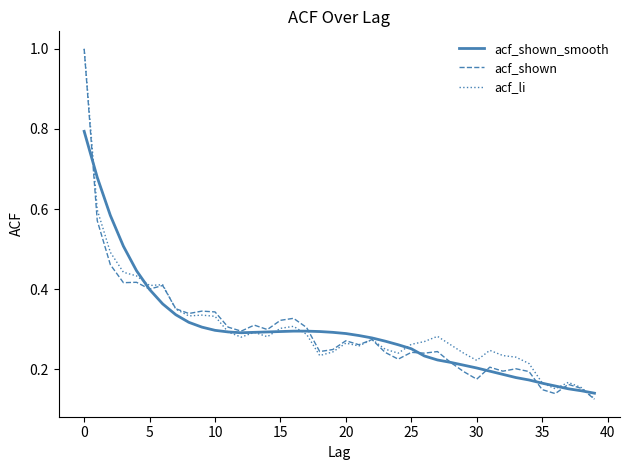

Which series has the largest range (max minus min)?

acf_shown